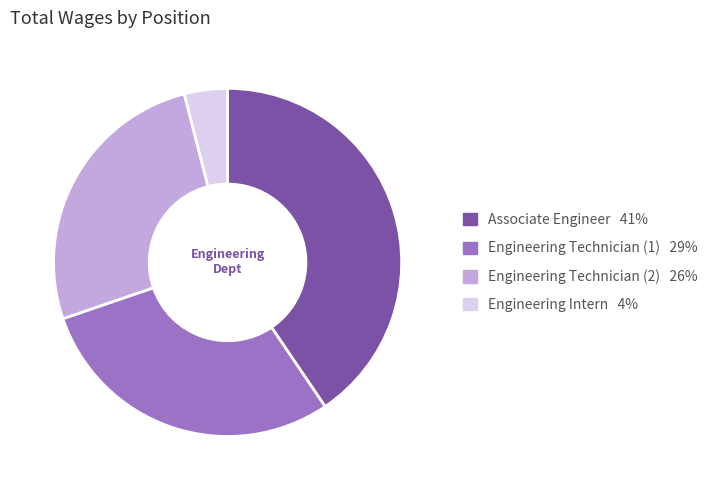

Is there any slice that represents more than half of the pie?

No